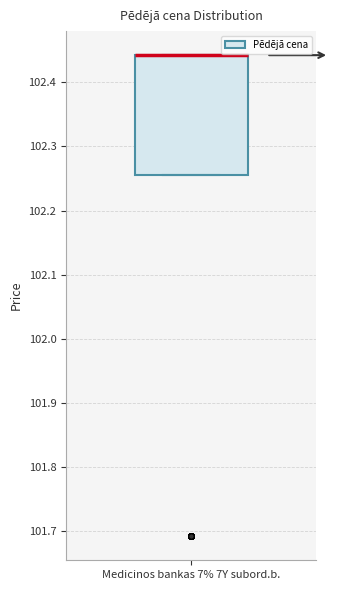

Read this box plot against the y-axis: the position of the median line, the range covered by the box, and the ends of both whiskers. The values are not printed on the chart, so give them approximately, as read against the axis.

median 102.44 (drawn on the box's upper edge), box 102.25 to 102.44, whiskers 102.25 to 102.44